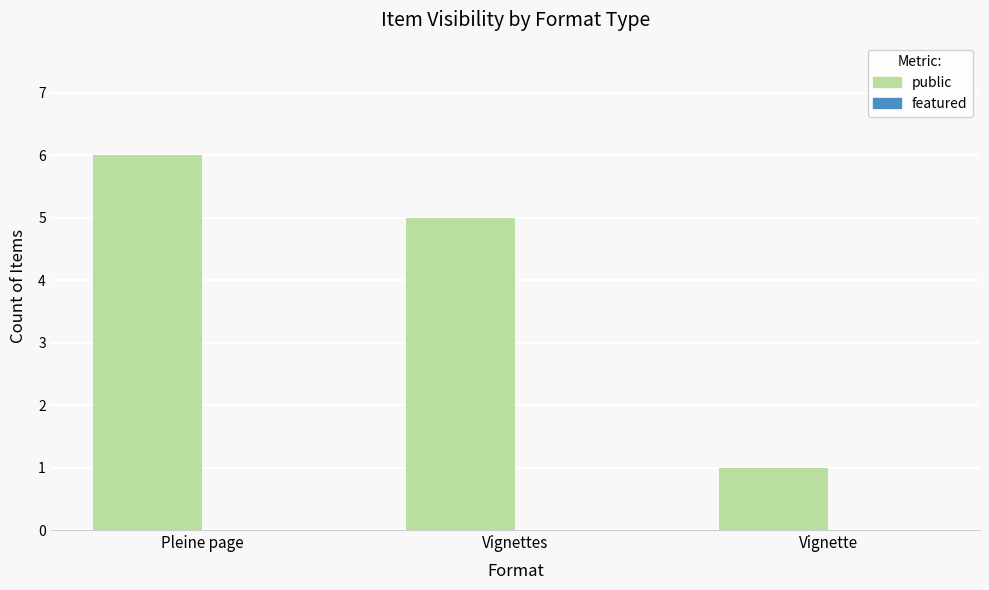

What is the label of the 1st bar from the left?

Pleine page